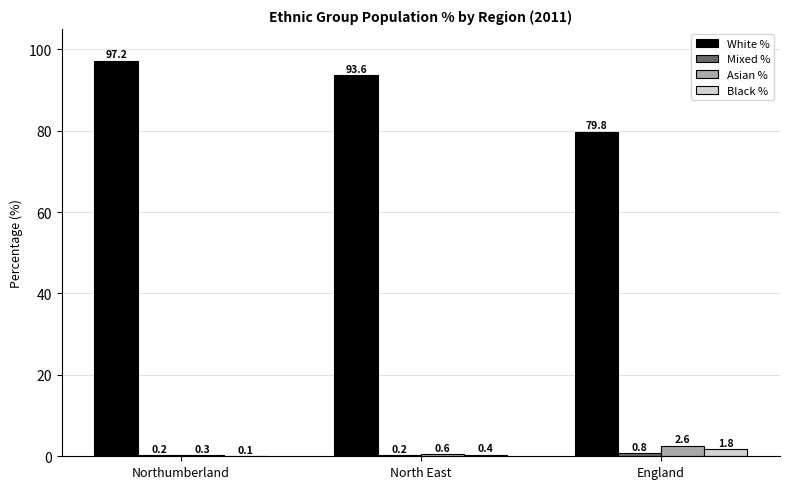

What is the total value across all series at England?

85.0